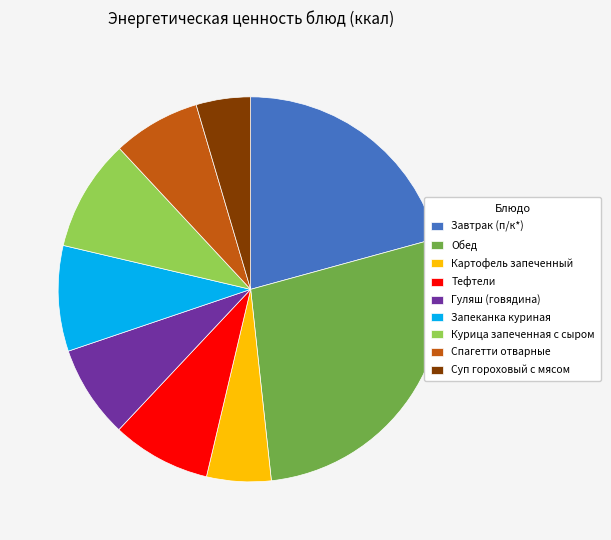

Is there a majority slice in this chart?

No